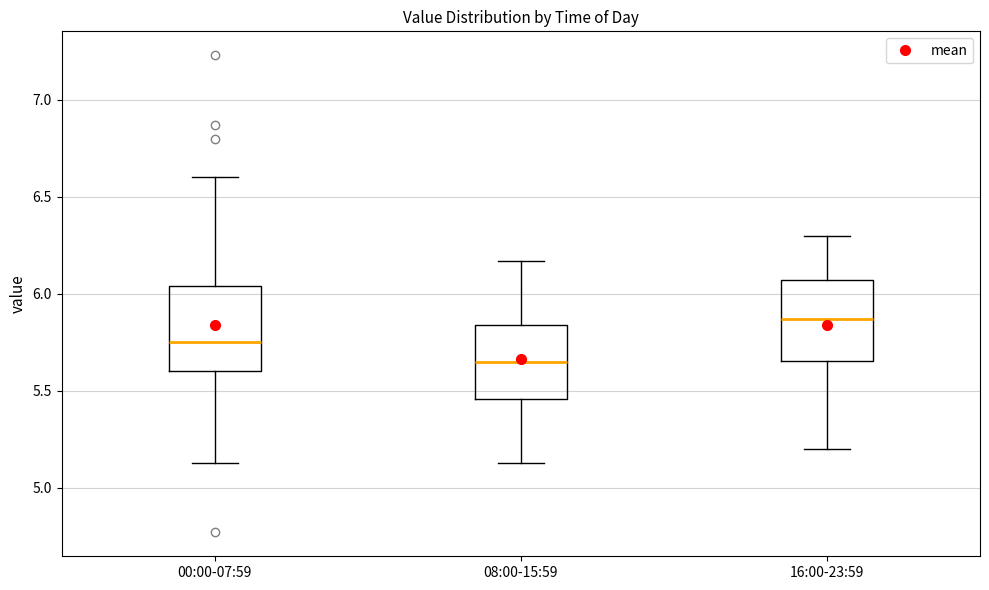

Reading left to right, transcribe this box plot: for each box, give where its median line is, the range the box spans, and where its two whiskers end, as read against the y-axis. The values are not printed on the chart, so give them approximately, as read against the axis.

00:00-07:59: median 5.75, box 5.60 to 6.05, whiskers 5.15 to 6.60
08:00-15:59: median 5.65, box 5.45 to 5.85, whiskers 5.15 to 6.15
16:00-23:59: median 5.85, box 5.65 to 6.05, whiskers 5.20 to 6.30